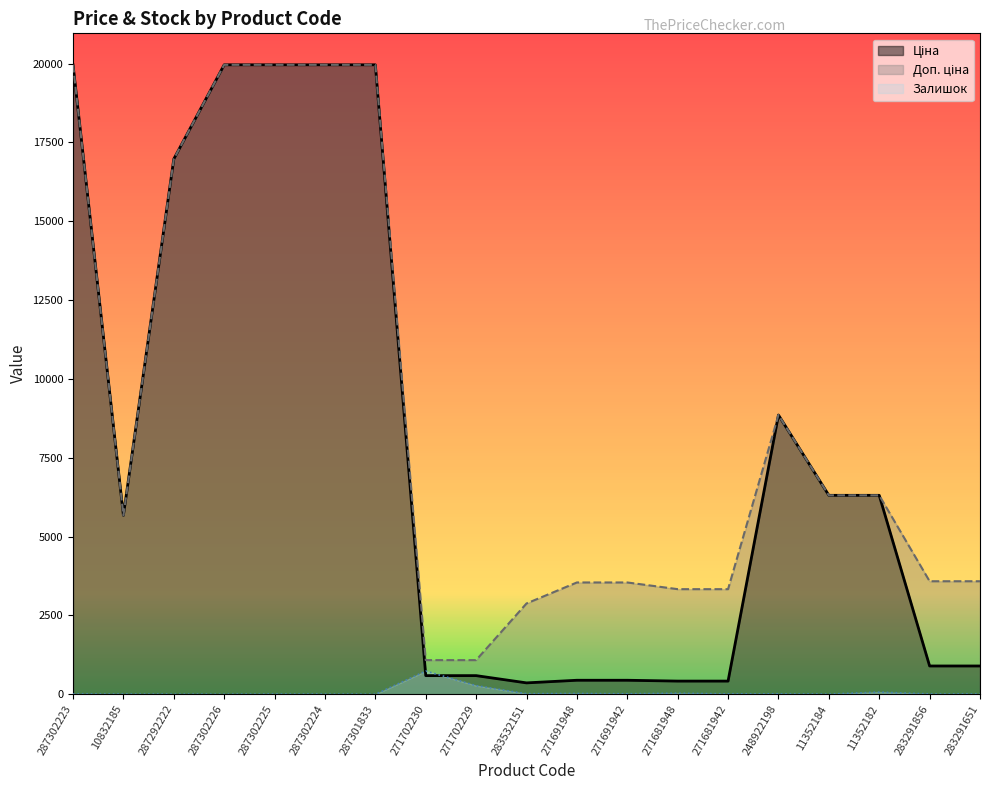

What is the label of the 19th point from the right?

287302223